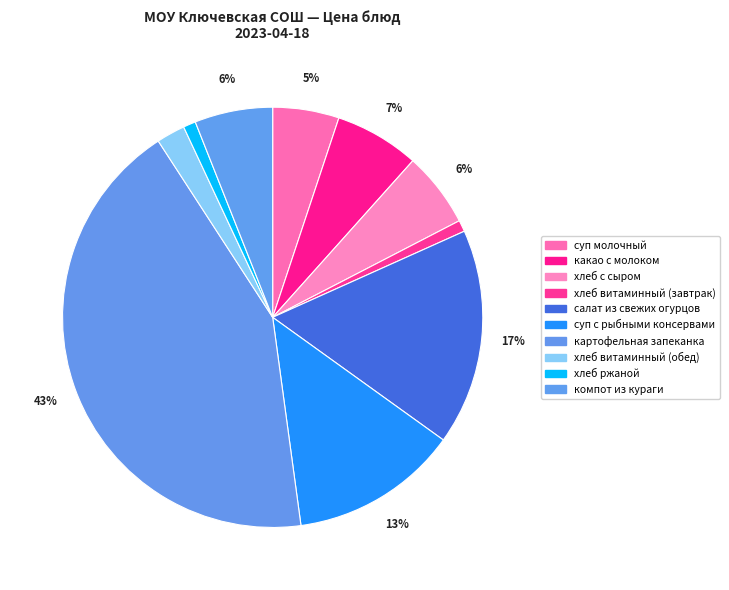

How many slices are in this pie chart?

10